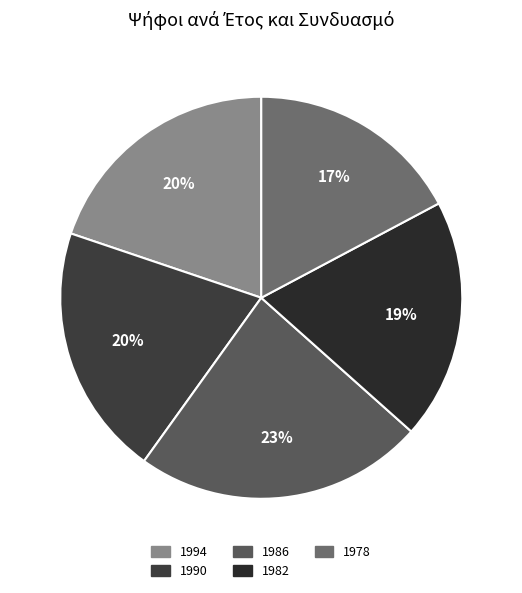

How many slices are in this pie chart?

5